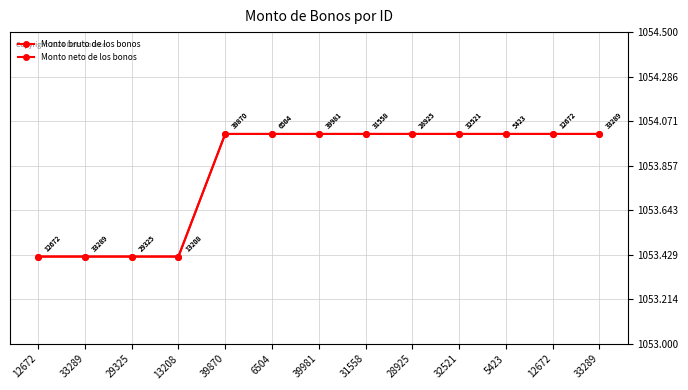

Does the chart have visible grid lines?

Yes